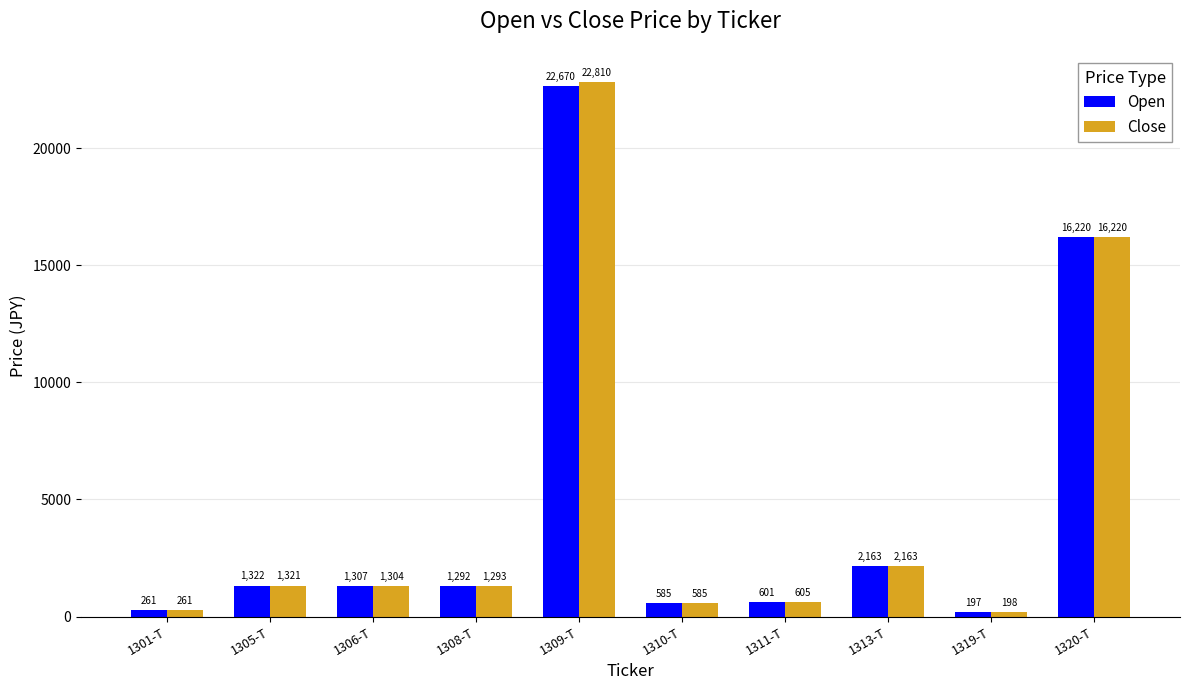

Which series has the largest total across all categories?

Close